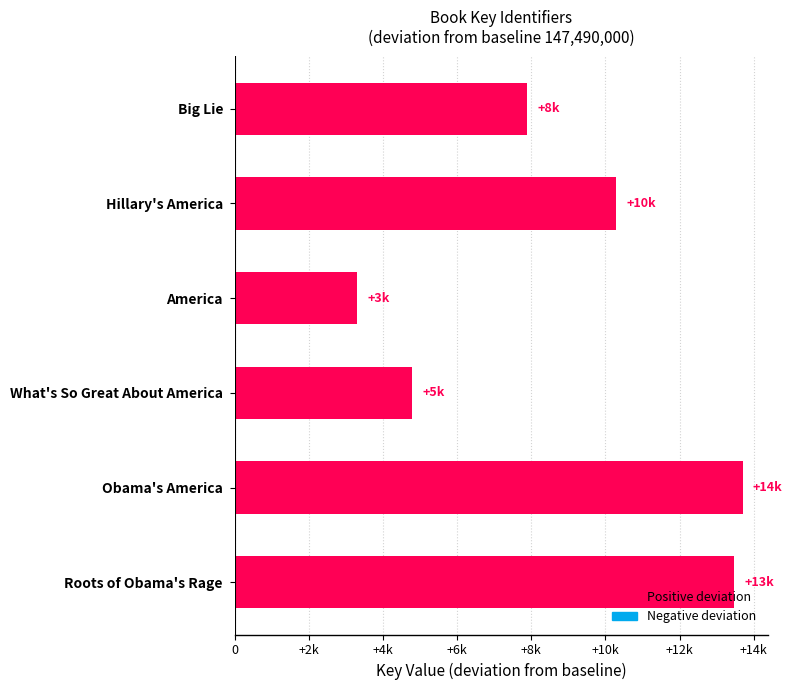

Does the chart contain any negative values?

No